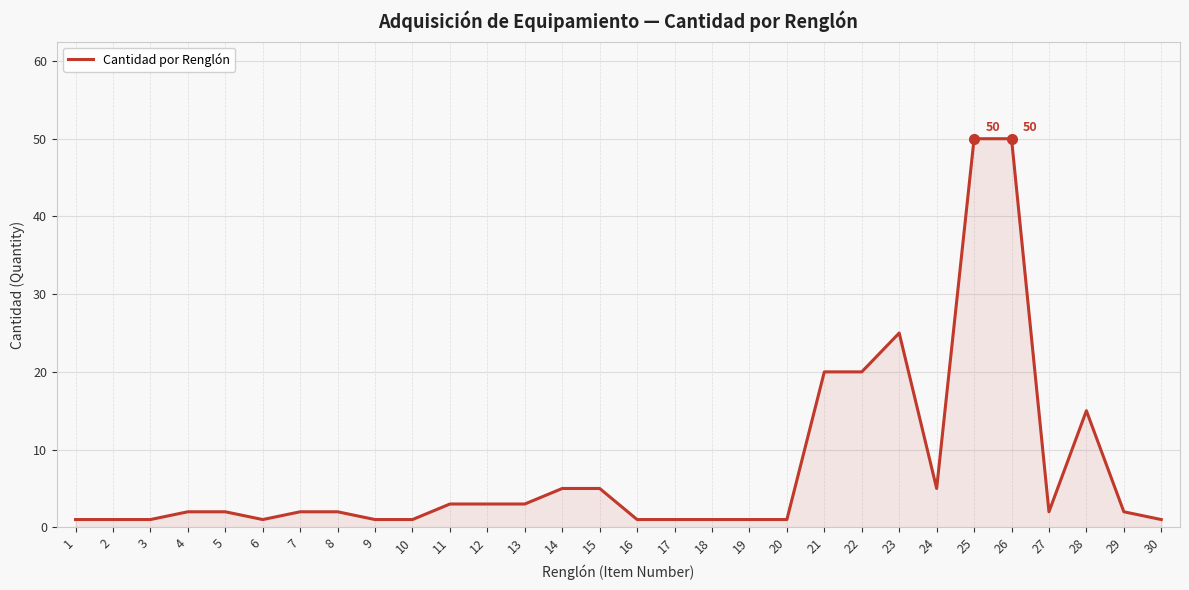

Approximately how many times larger is the value at 6 compared to 20?

1.0